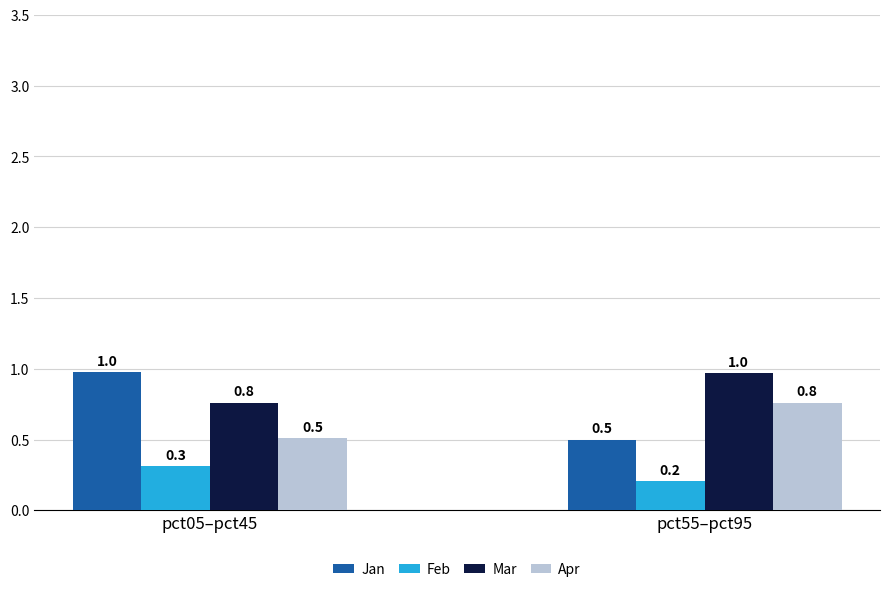

What is the sum of all Jan values?

1.5